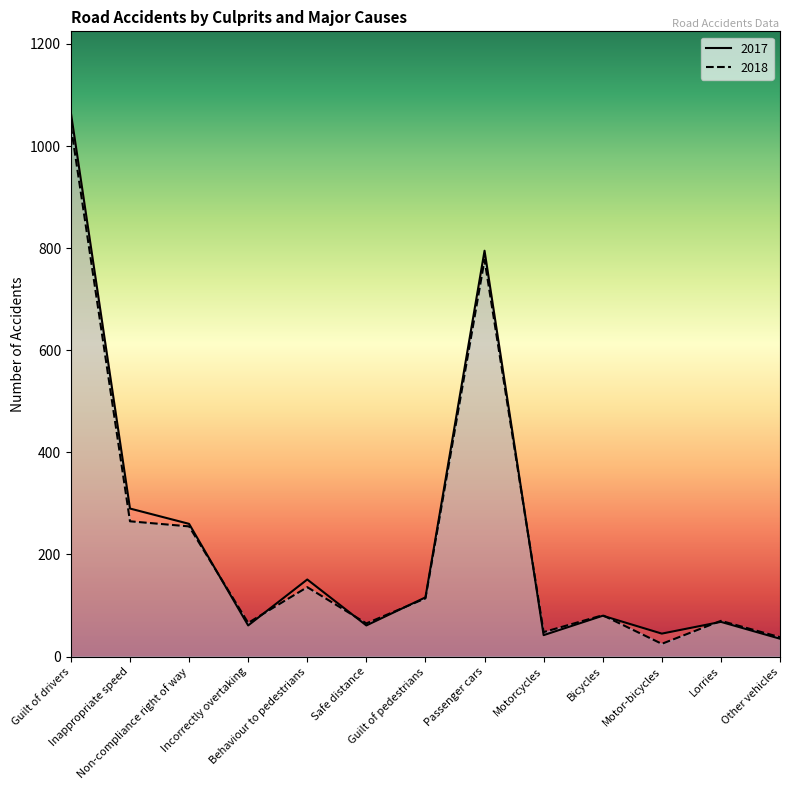

How many lines are shown in the chart?

2